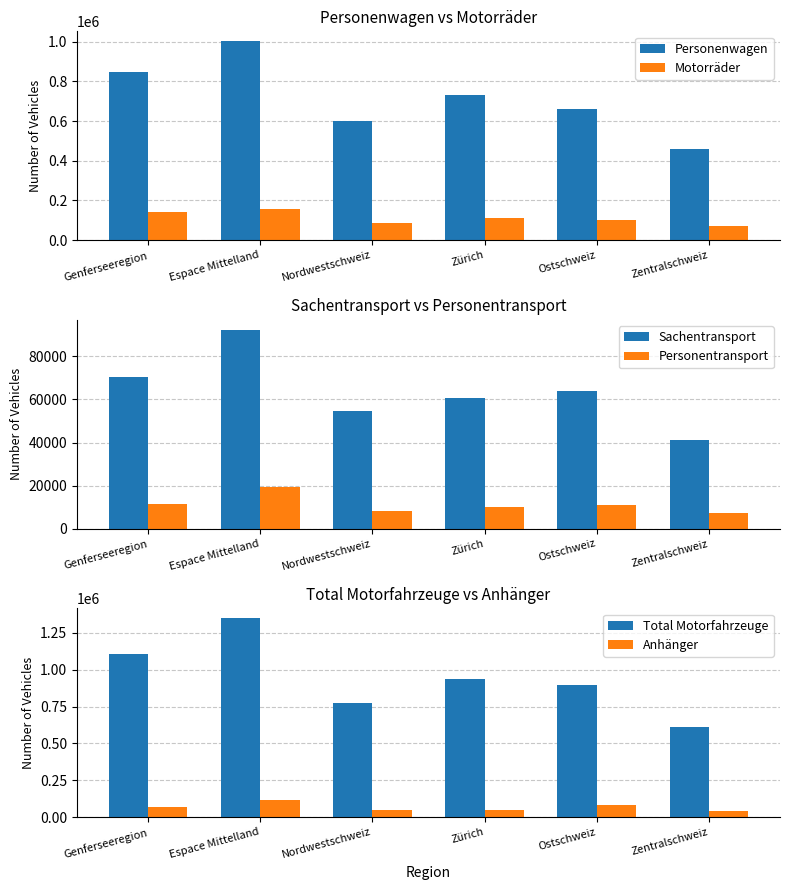

Reading left to right, what are all the values shown in this chart?

Personenwagen: Genferseeregion=845651	Espace Mittelland=1002167	Nordwestschweiz=598229	Zürich=731975	Ostschweiz=662732	Zentralschweiz=458710
Motorräder: Genferseeregion=143217	Espace Mittelland=157001	Nordwestschweiz=88264	Zürich=109299	Ostschweiz=102204	Zentralschweiz=71670
Sachentransport: Genferseeregion=70269	Espace Mittelland=92344	Nordwestschweiz=54801	Zürich=60683	Ostschweiz=63957	Zentralschweiz=41133
Personentransport: Genferseeregion=11260	Espace Mittelland=19368	Nordwestschweiz=8362	Zürich=9846	Ostschweiz=10831	Zentralschweiz=7474
Total Motorfahrzeuge: Genferseeregion=1104013	Espace Mittelland=1348514	Nordwestschweiz=774087	Zürich=938520	Ostschweiz=897474	Zentralschweiz=612547
Anhänger: Genferseeregion=66544	Espace Mittelland=118008	Nordwestschweiz=51490	Zürich=47174	Ostschweiz=81422	Zentralschweiz=43343